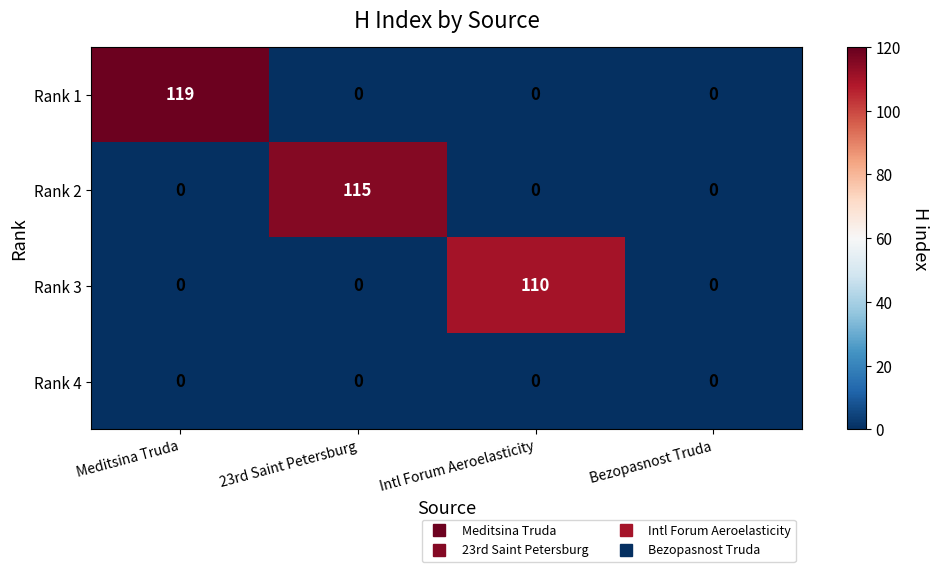

Rank the series by their maximum value, from lowest to highest.

Rank 4, Rank 3, Rank 2, Rank 1